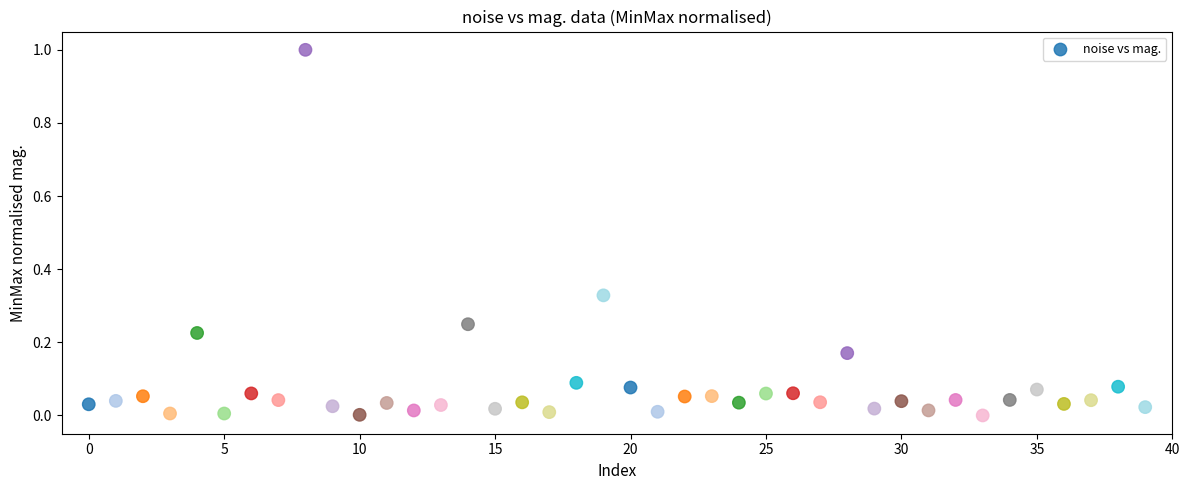

What is the range of Y values (max minus min)?

1.0